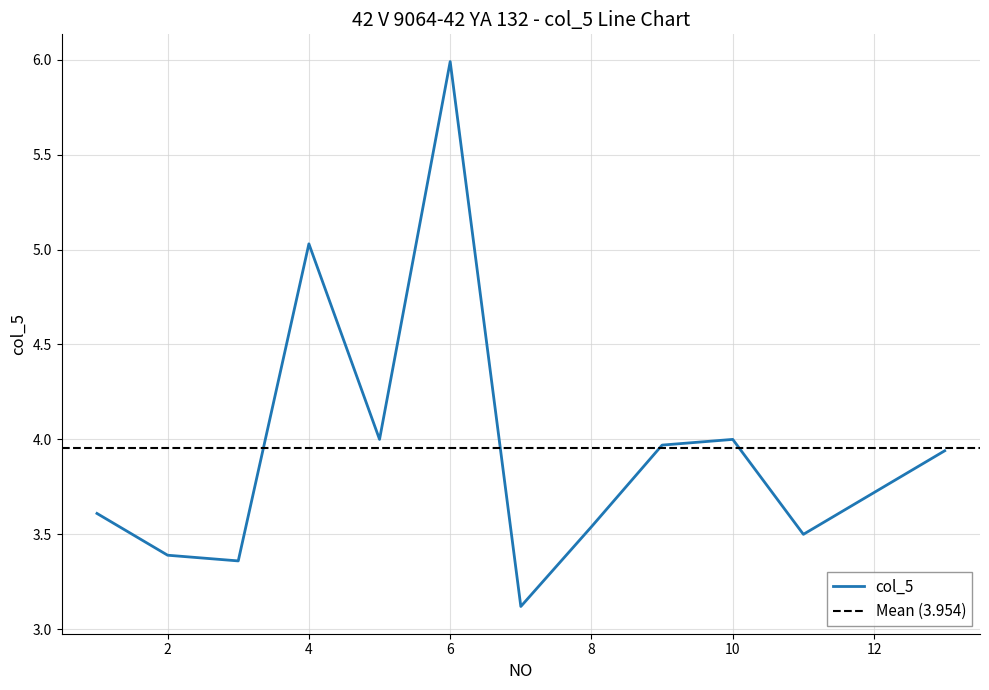

What is the value of the 2nd point from the left?

3.4